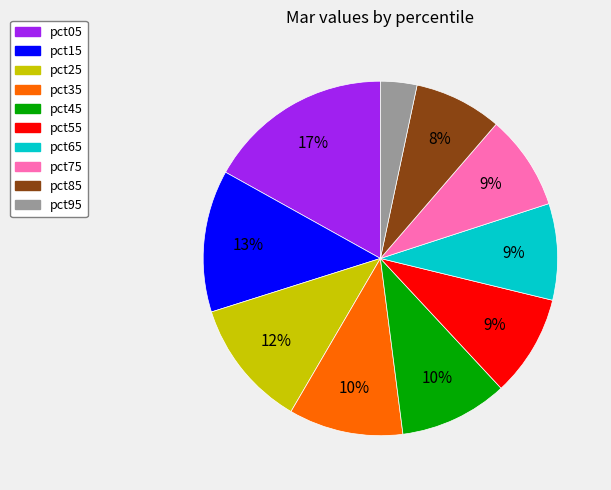

What percentage is the pct55 slice, to the nearest percent?

9%